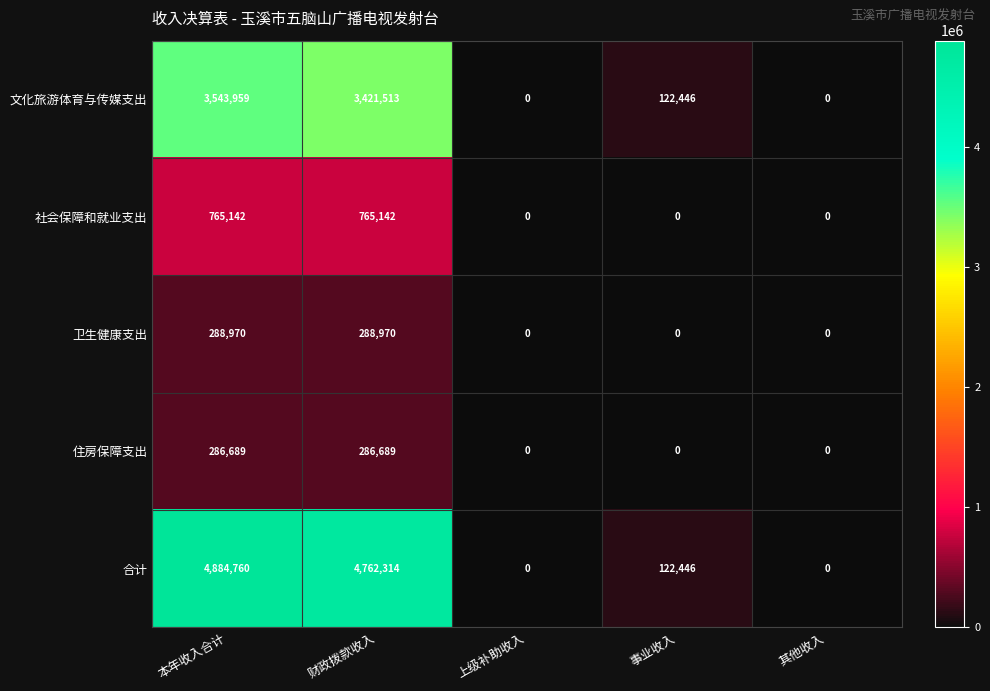

Rank the series by their maximum value, from highest to lowest.

合计, 文化旅游体育与传媒支出, 社会保障和就业支出, 卫生健康支出, 住房保障支出